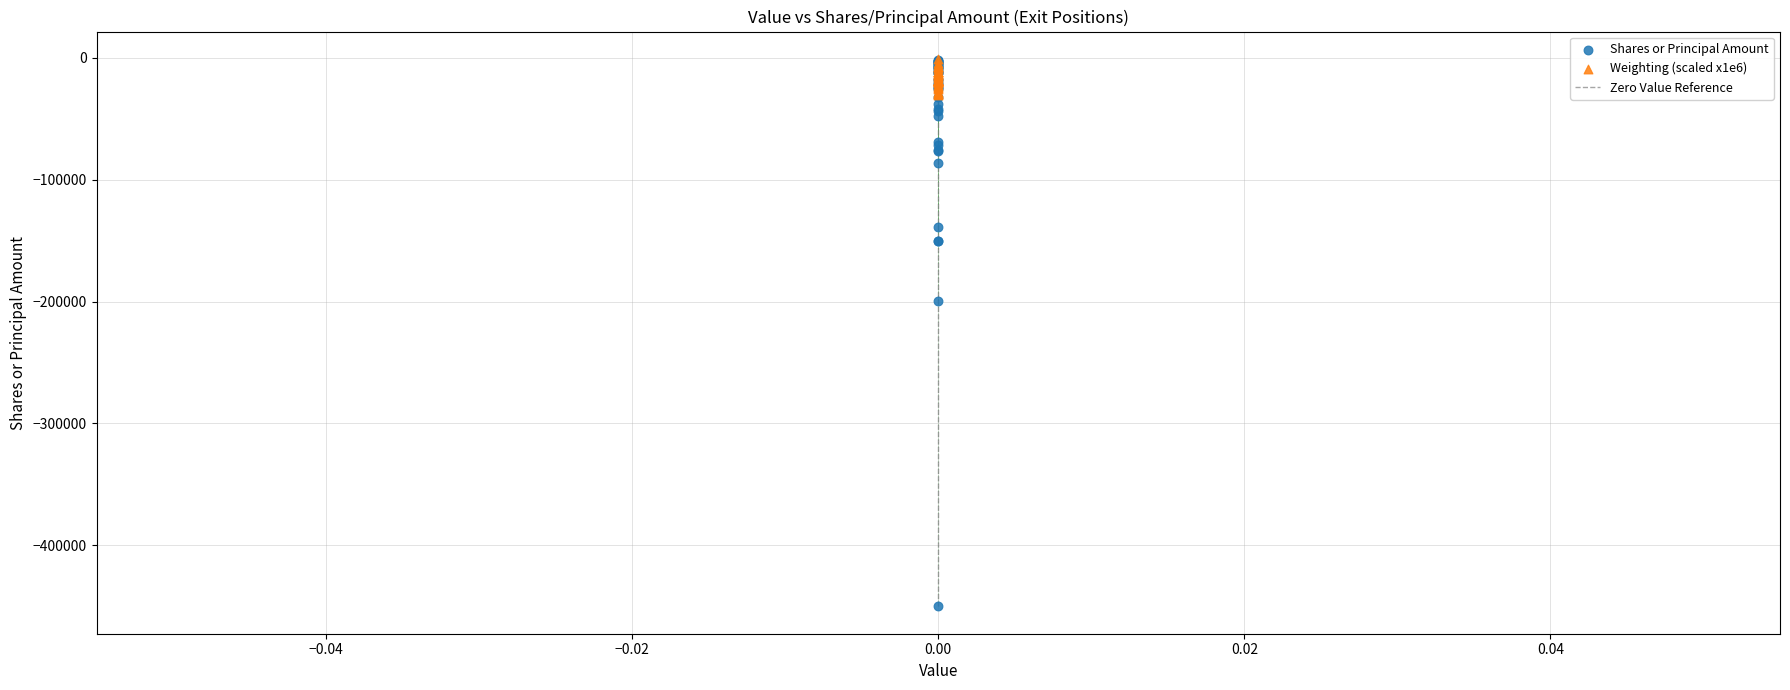

In the Shares or Principal Amount series, what Y value is closest to -225750?

-199200